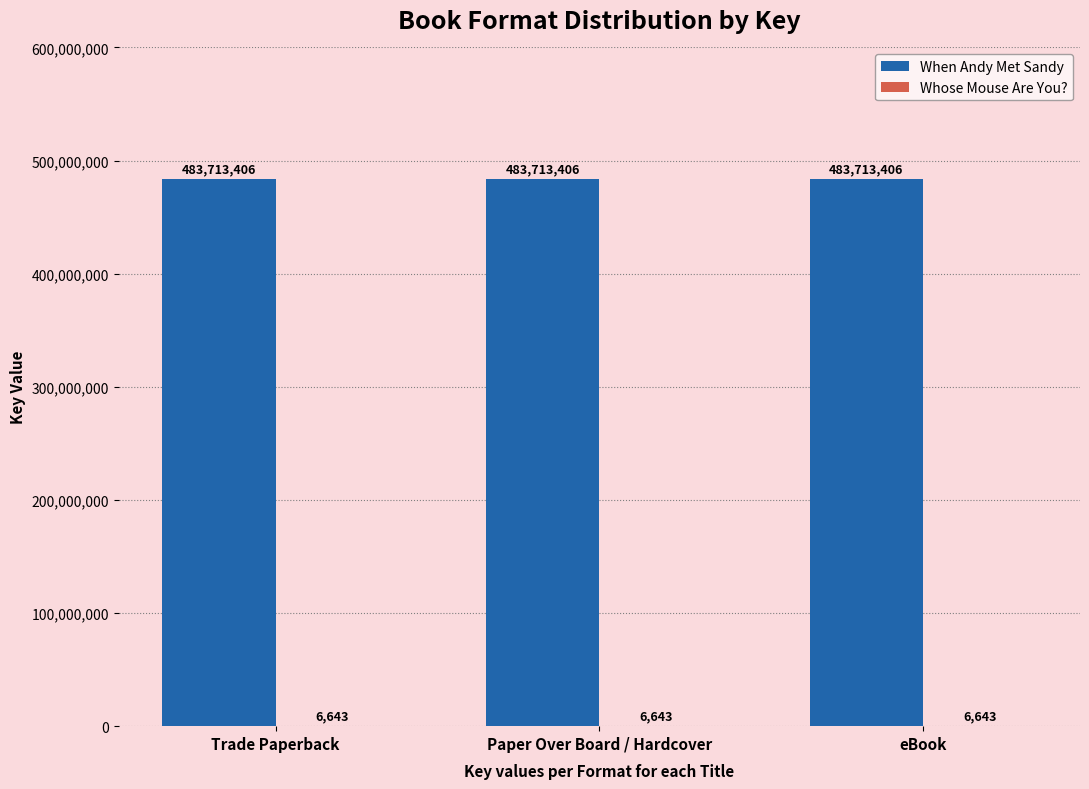

True or false: When Andy Met Sandy has a value of 234782334 at Trade Paperback.

False